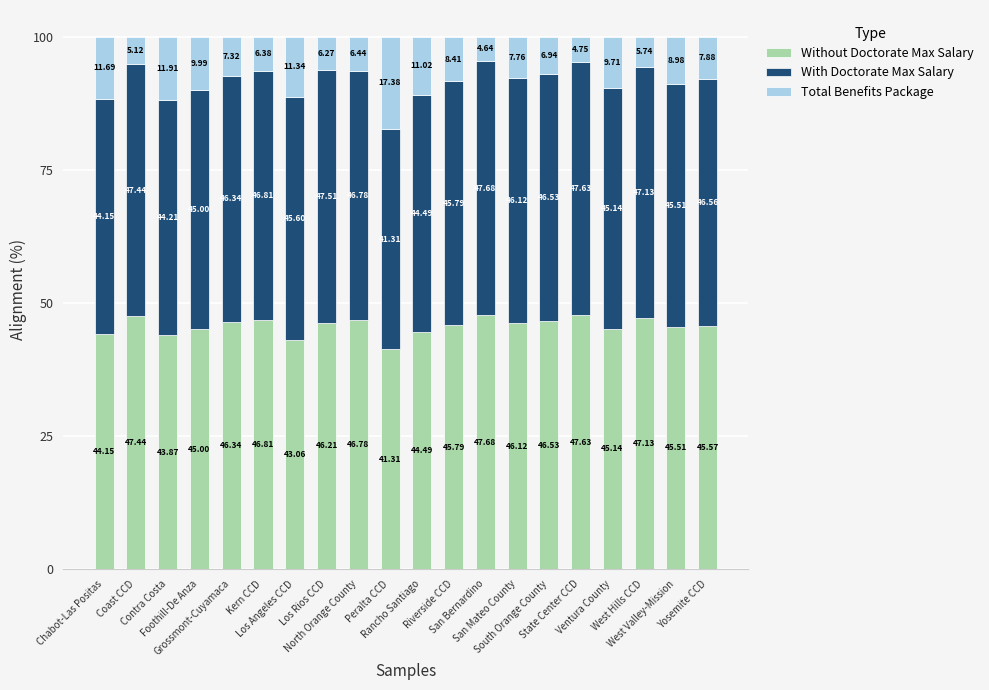

What is the average value of the Without Doctorate Max Salary series?

45.6